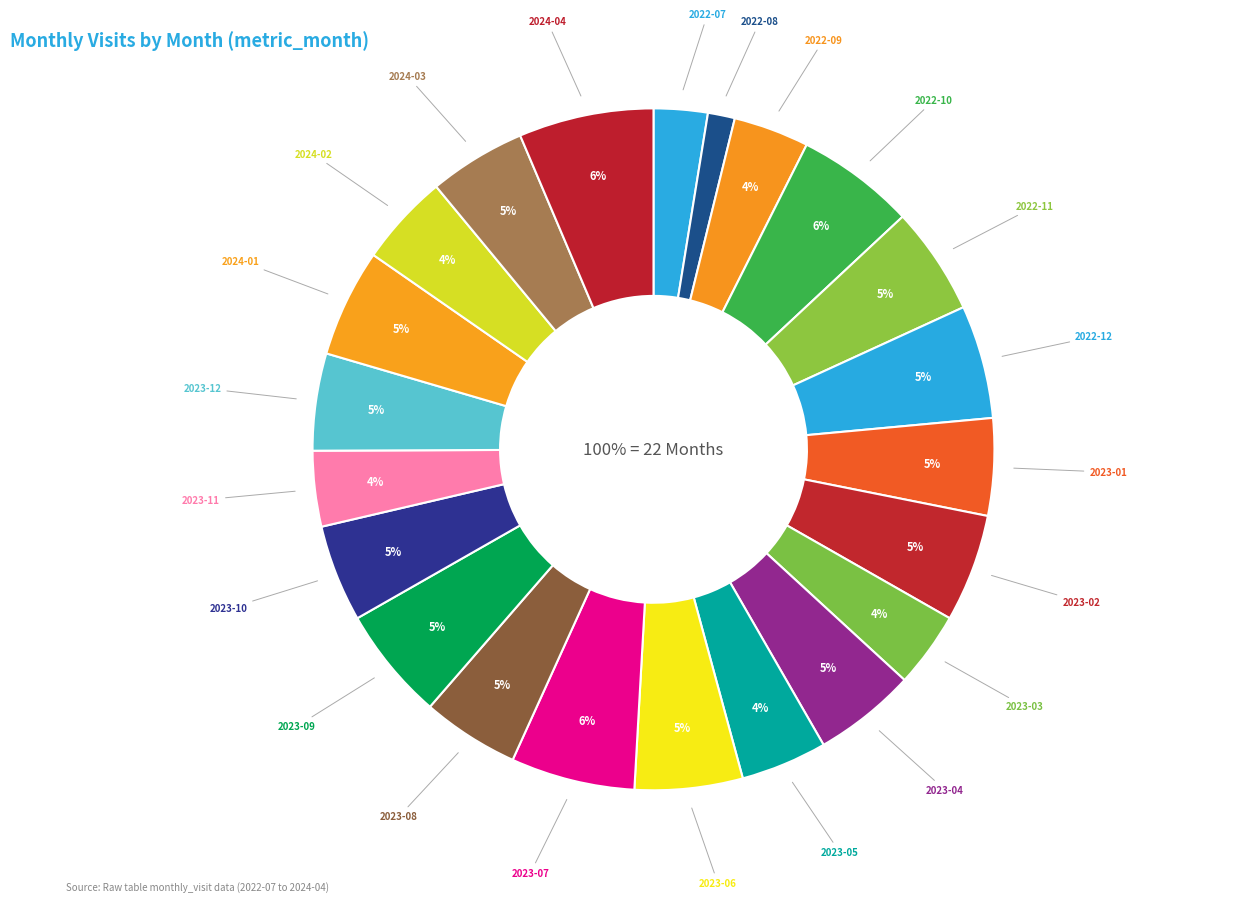

Which slice is the largest?

2024-04